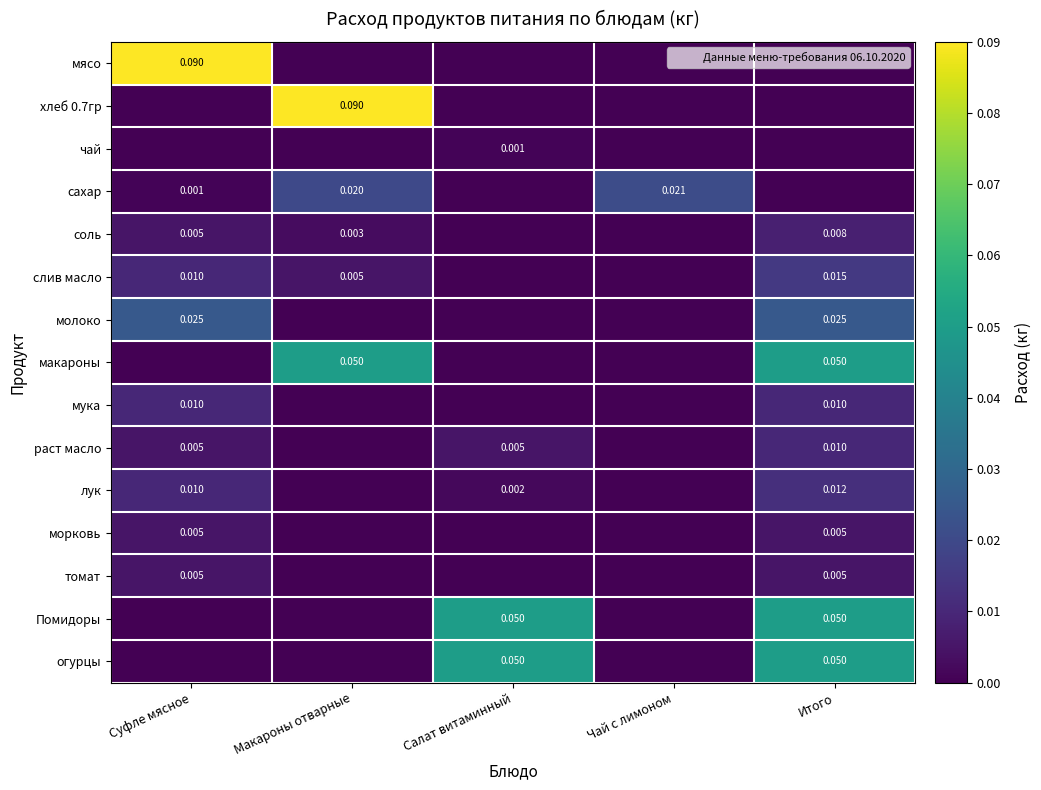

Is the value of раст масло at Итого greater than the value of слив масло at Макароны отварные?

Yes